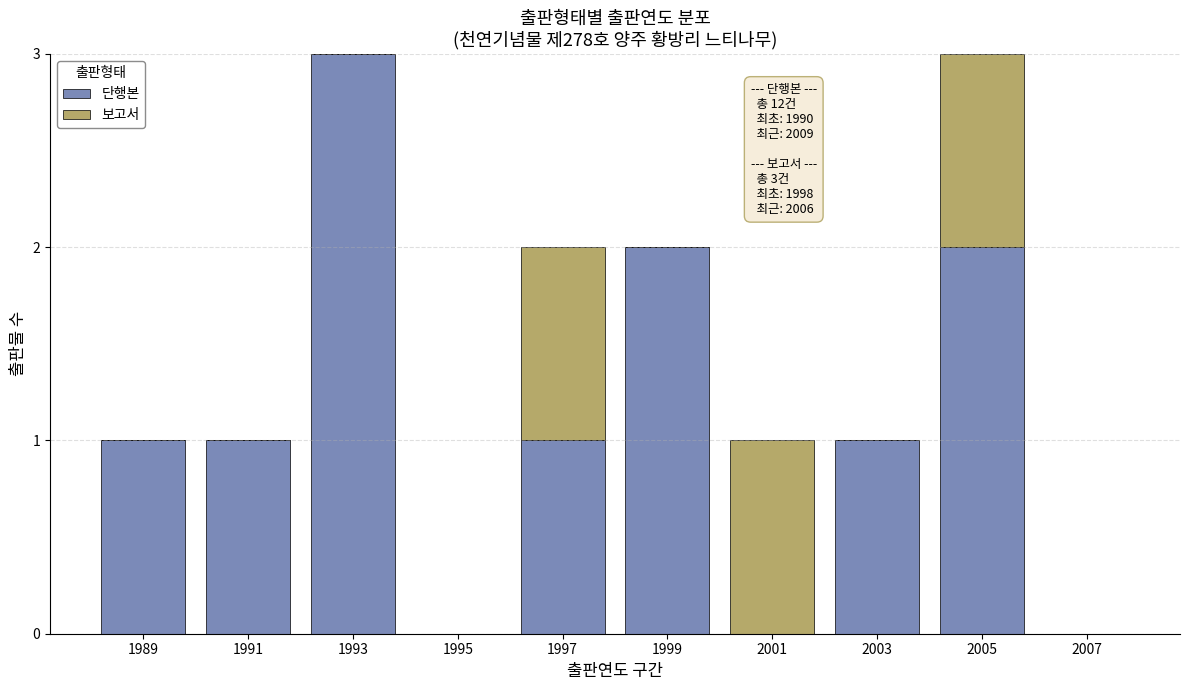

At which label does 단행본 reach its peak?

1993